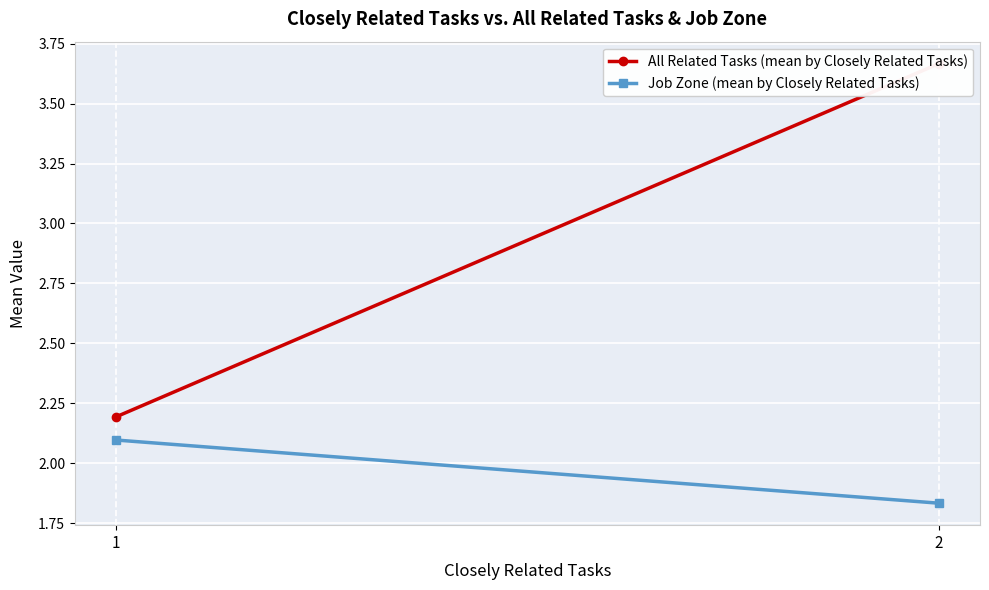

How many data points in All Related Tasks (mean by Closely Related Tasks) are less than 3?

1